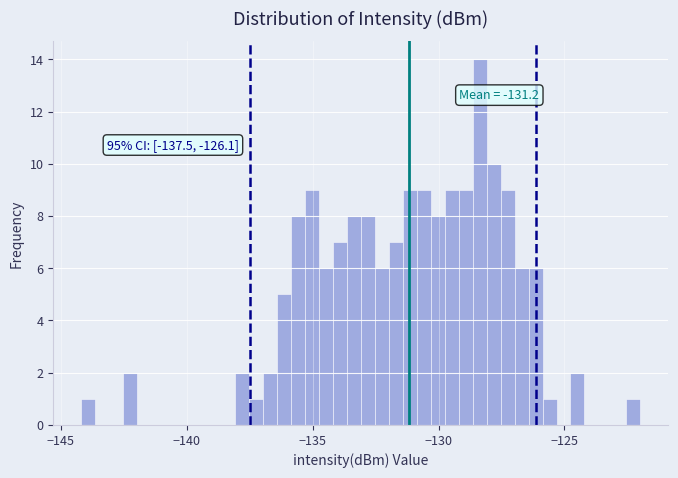

Around what value on the x-axis is the tallest bar? Give the approximate position of its centre, as read against the axis.

-128.5